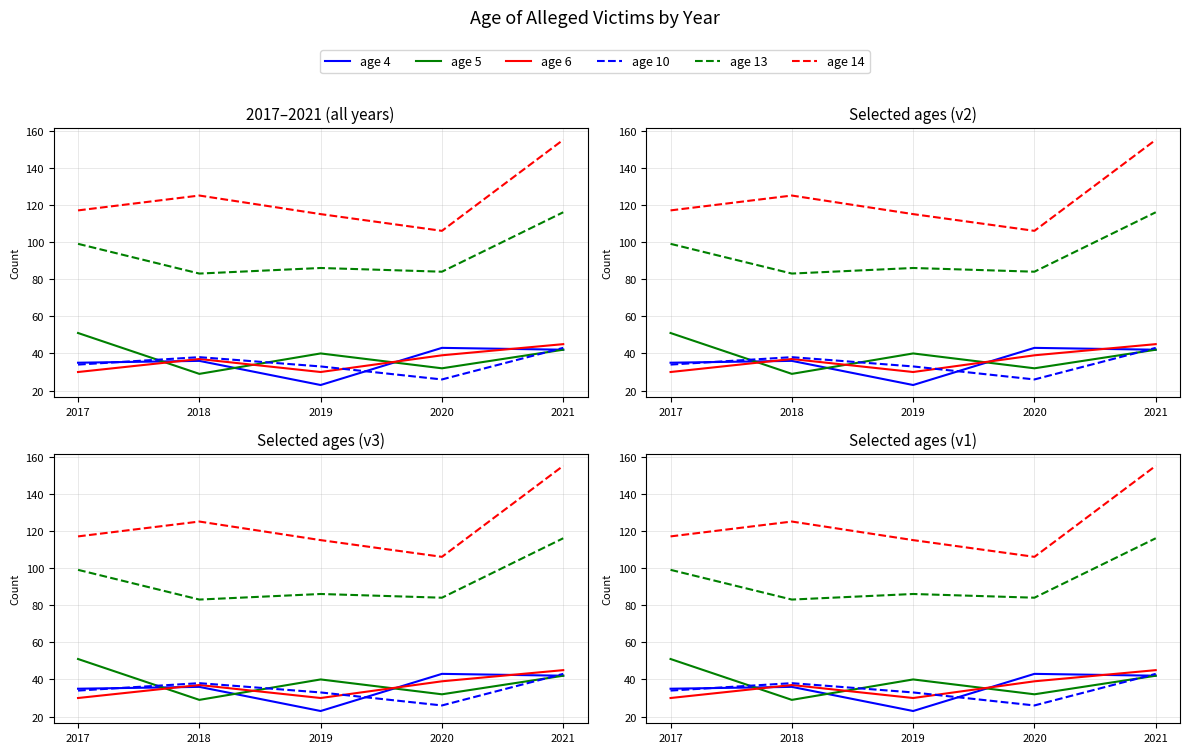

What is the lowest value of the age 14 series?

106